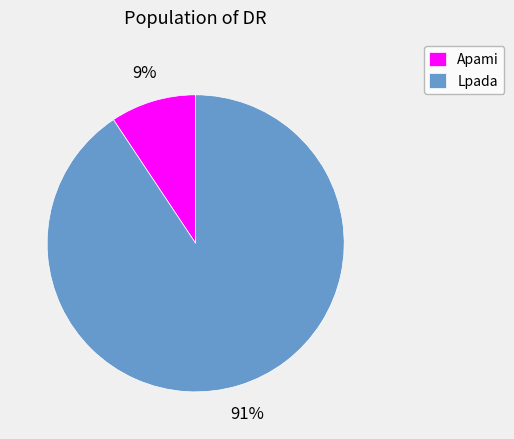

Is the sum of Lpada and Apami greater than half?

Yes